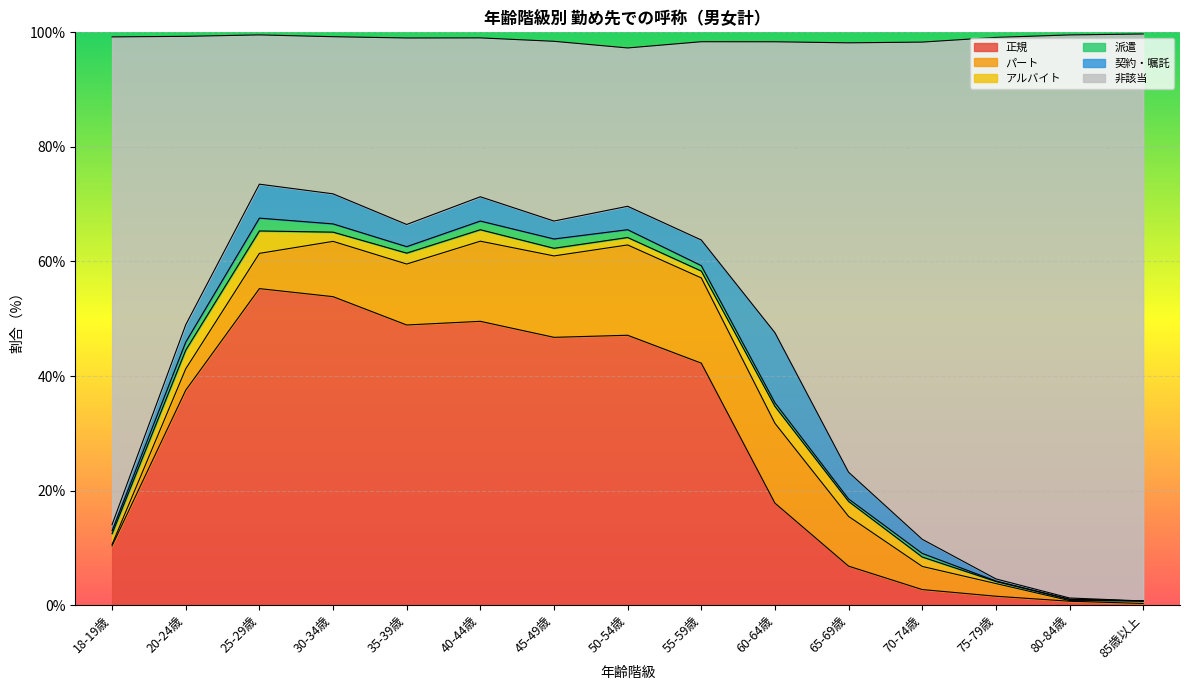

At which category is the sum across all series the highest?

85歳以上